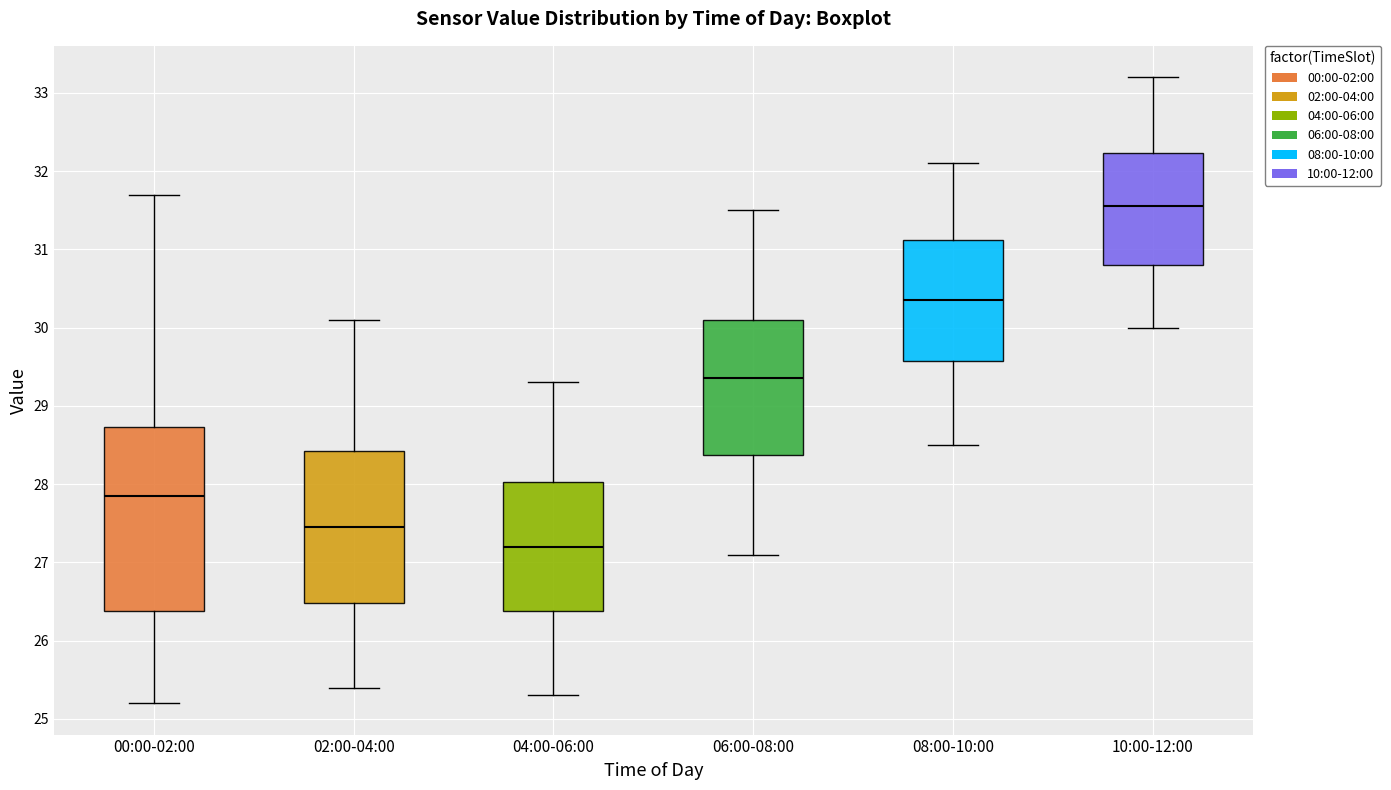

Which box has the highest median line?

10:00-12:00